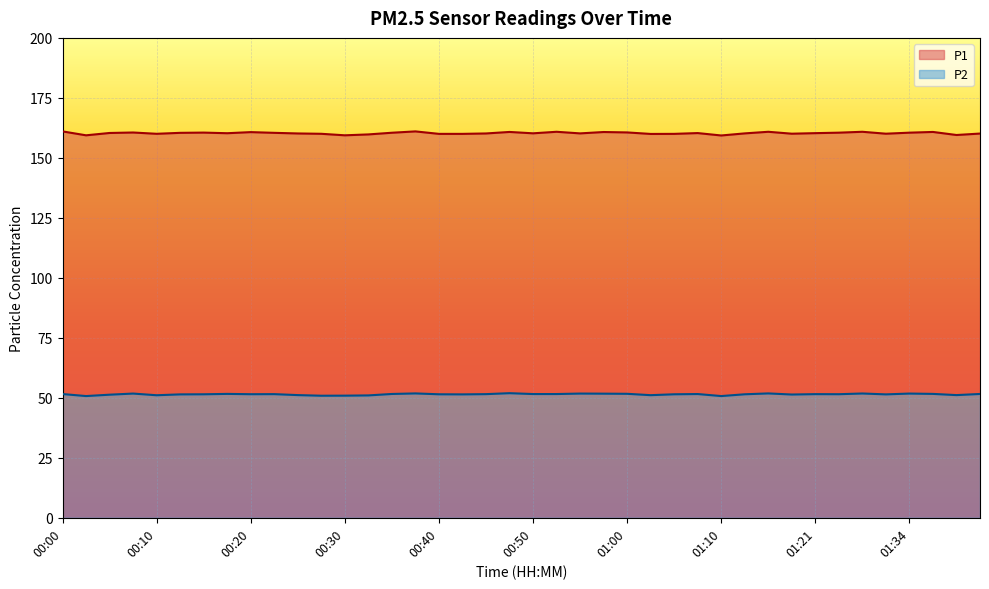

What are all the series names shown in the legend?

P1, P2